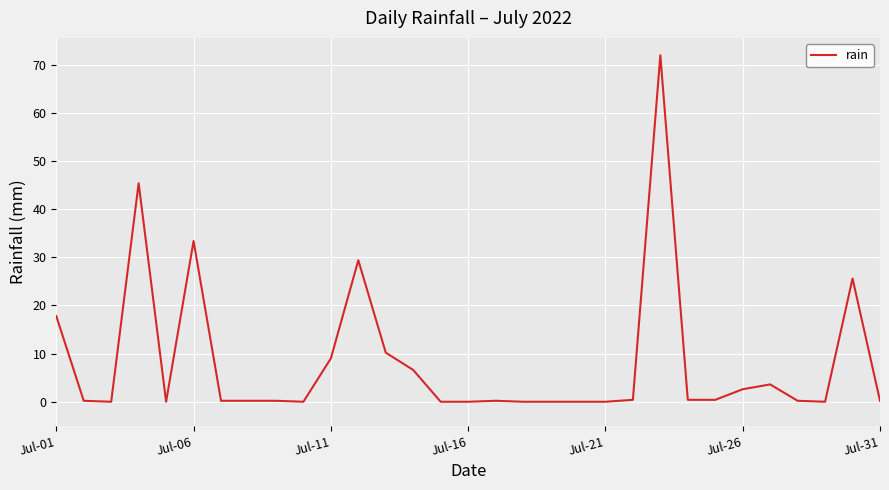

Count the number of categories in the chart.

31